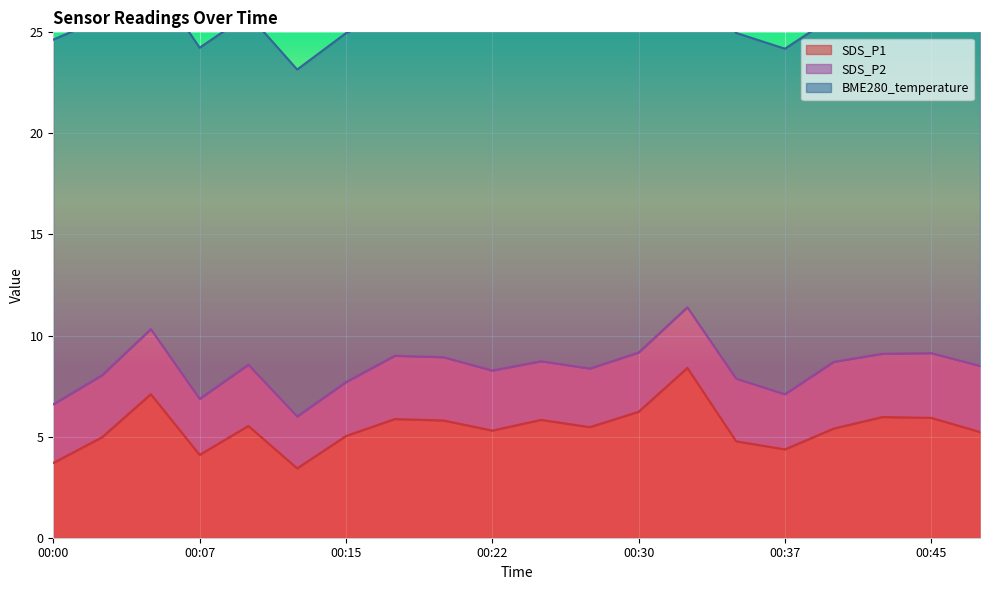

Is the value of BME280_temperature at 00:10 greater than the value of SDS_P1 at 00:05?

Yes